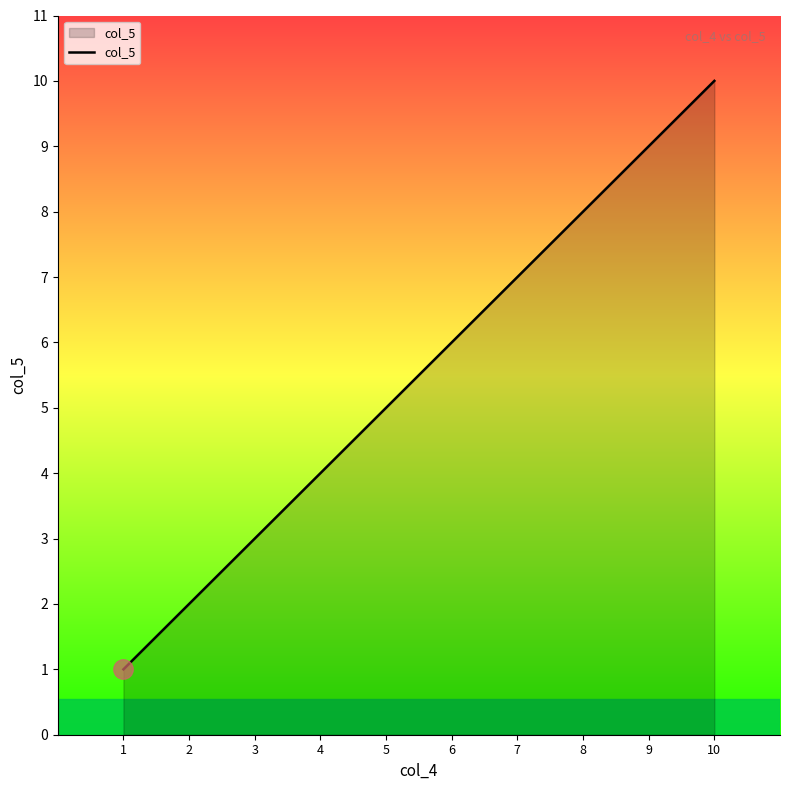

At which category does the chart reach its minimum across all series?

1